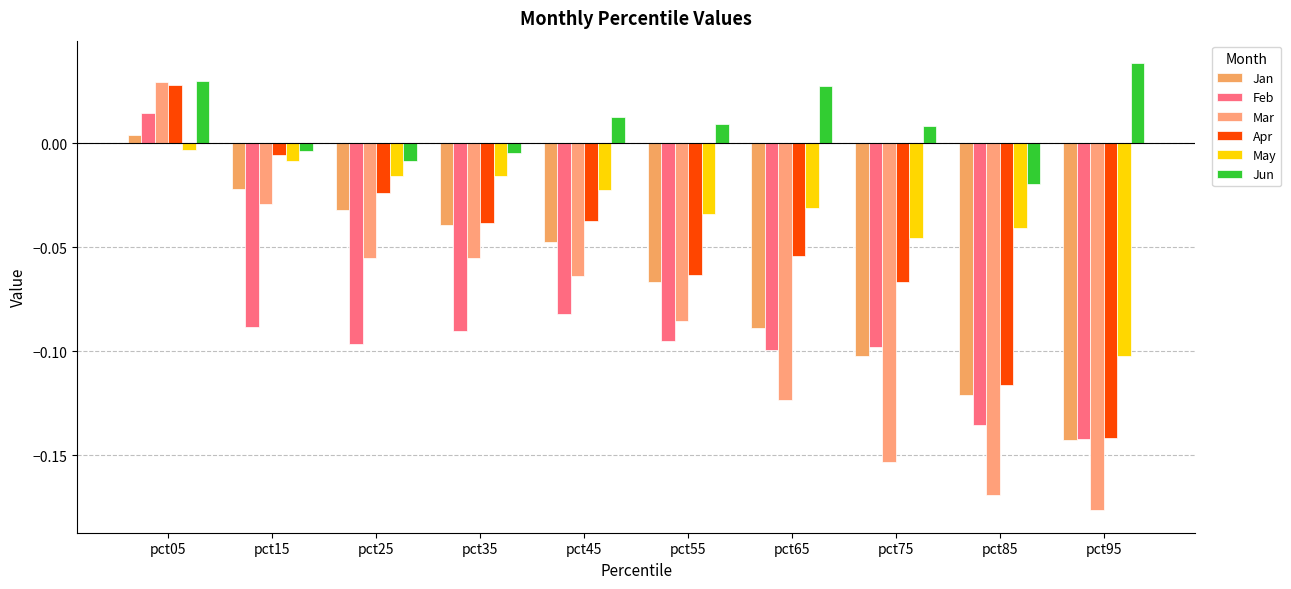

What is the total value across all series at pct65?

-0.4